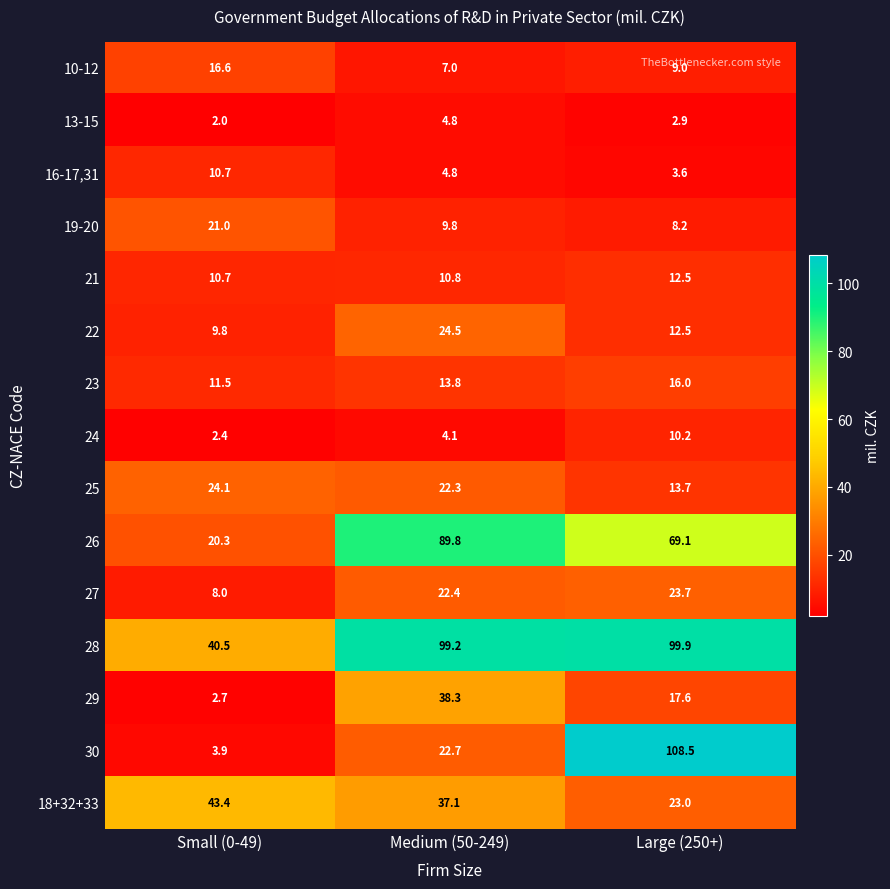

What is the total value across all series at Medium (50-249)?

411.4